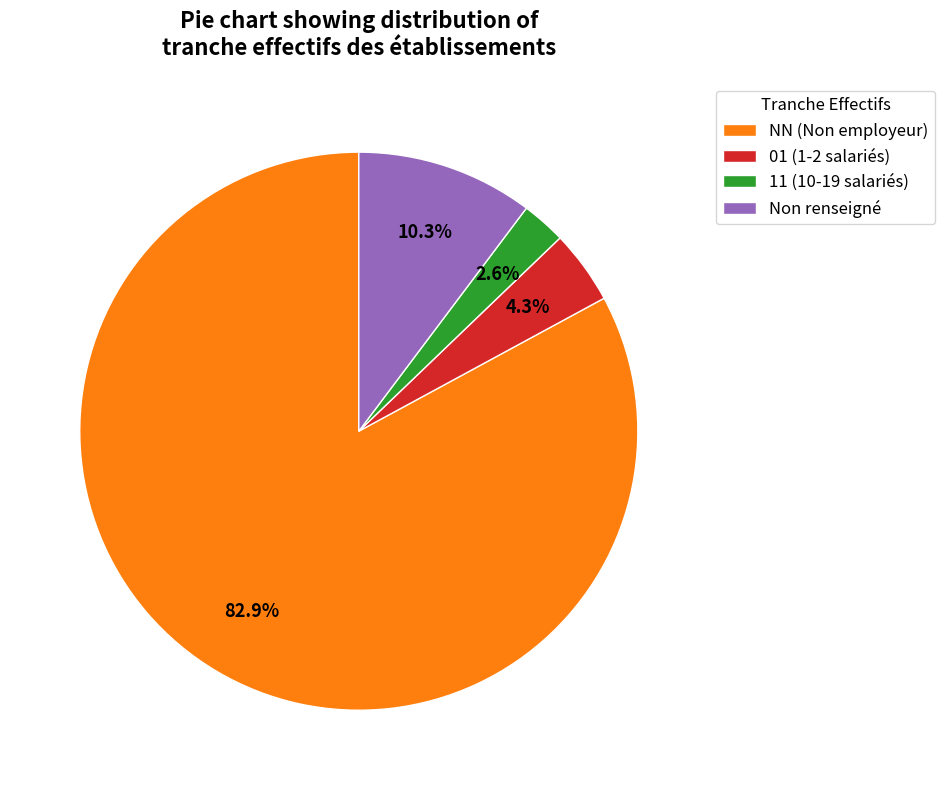

How much of the chart is everything except 11 (10-19 salariés)?

97.4%